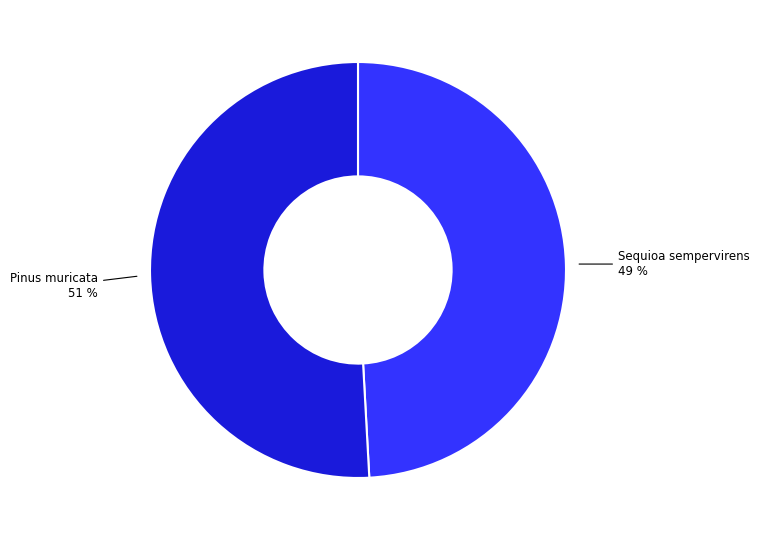

To the nearest percent, what is the difference between the largest and smallest slice percentages?

2%